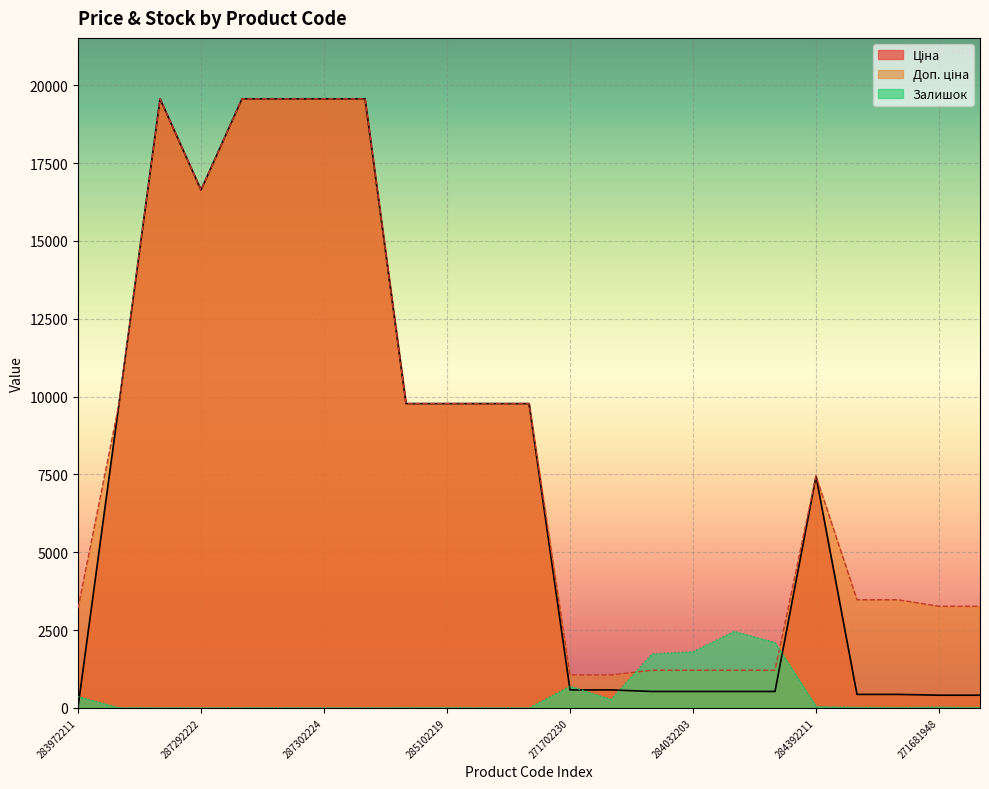

Reading left to right, what are all the values shown in this chart?

Ціна: 32.0	9775.5	19564.9	16636.8	19564.9	19564.9	19564.9	19564.9	9775.5	9775.5	9775.5	9775.5	578.1	578.1	528.2	528.2	528.2	528.2	7444.6	434.3	434.3	408.2	408.2
Доп. ціна: 3205.0	9775.5	19564.9	16636.8	19564.9	19564.9	19564.9	19564.9	9775.5	9775.5	9775.5	9775.5	1060.0	1060.0	1210.7	1210.7	1210.7	1210.7	7444.6	3474.1	3474.1	3265.8	3265.8
Залишок: 360.0	7.0	7.0	1.0	7.0	5.0	3.0	0.0	11.0	11.0	3.0	0.0	694.0	273.0	1734.0	1804.0	2457.0	2099.0	44.0	22.0	13.0	30.0	10.0